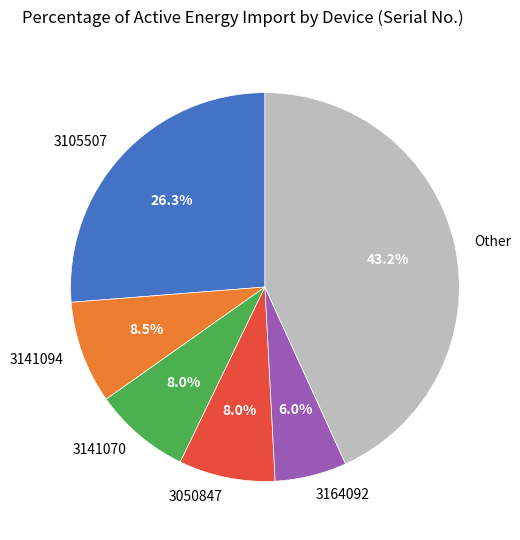

Which has a higher value, Other or 3141094?

Other